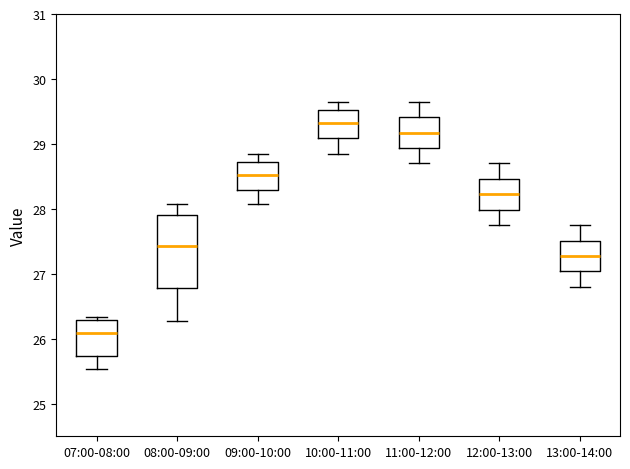

Which box is the tallest, from its lower edge to its upper edge?

08:00-09:00